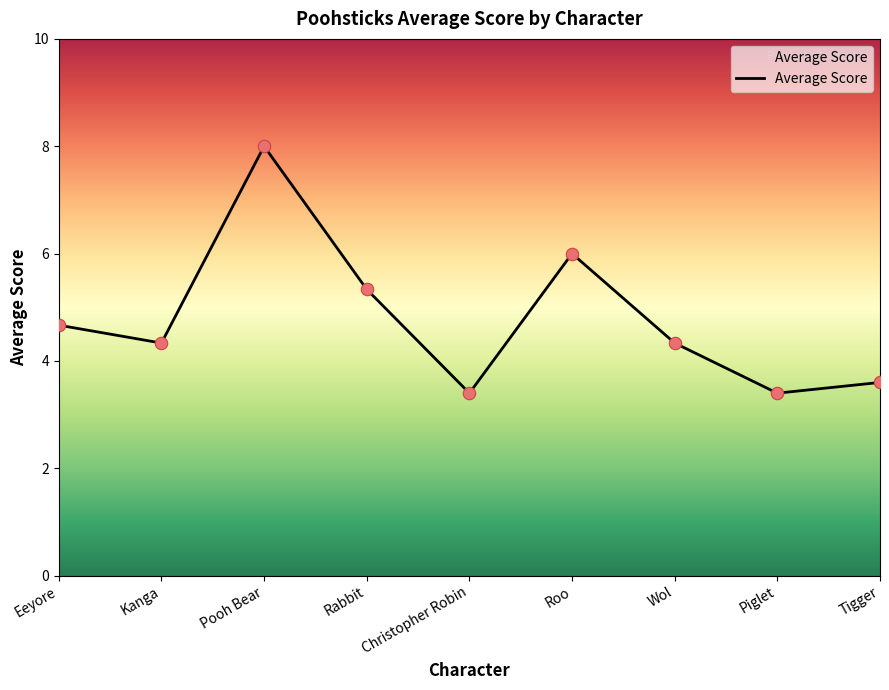

What is the change in value from Kanga to Pooh Bear?

+3.7